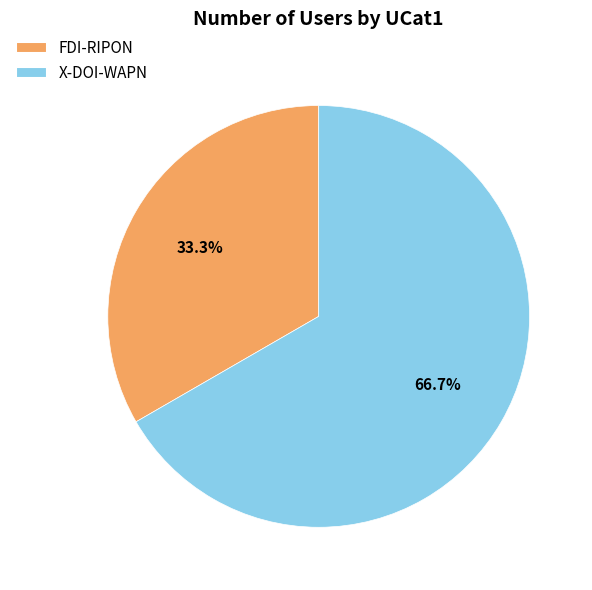

The X-DOI-WAPN slice represents 67% of the pie. True or false?

True